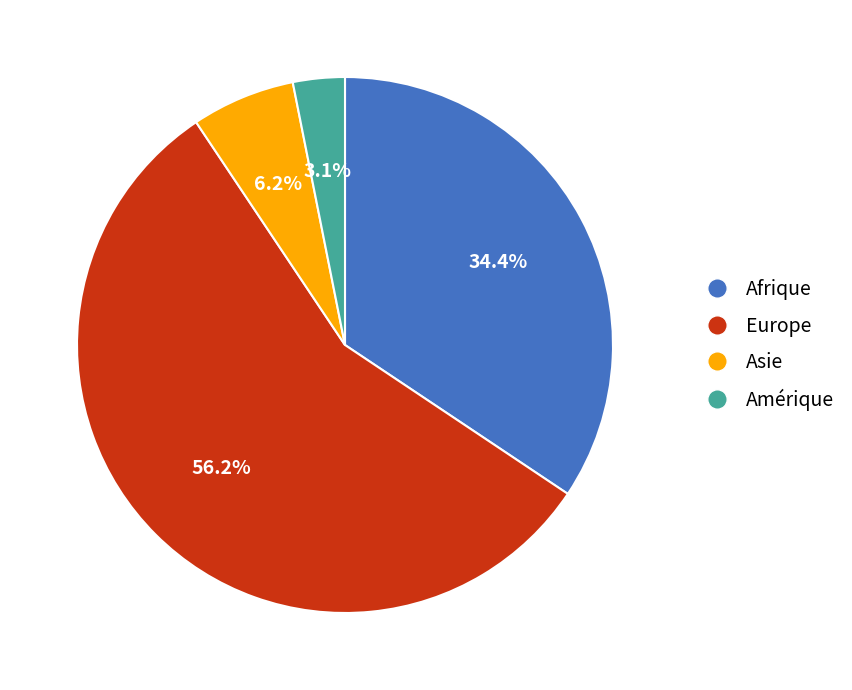

Is there a majority slice in this chart?

Yes